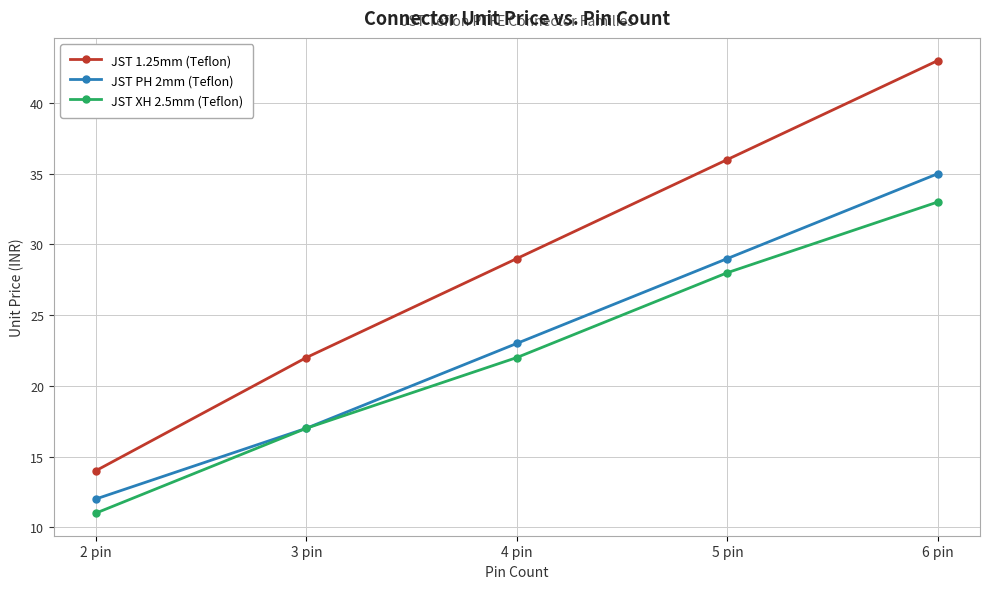

What is the label of the 5th point from the left?

6 pin